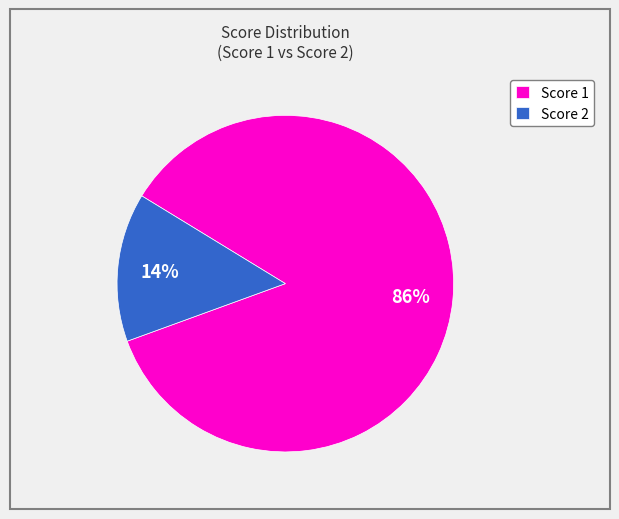

True or false: Score 1 accounts for 94% of the total.

False